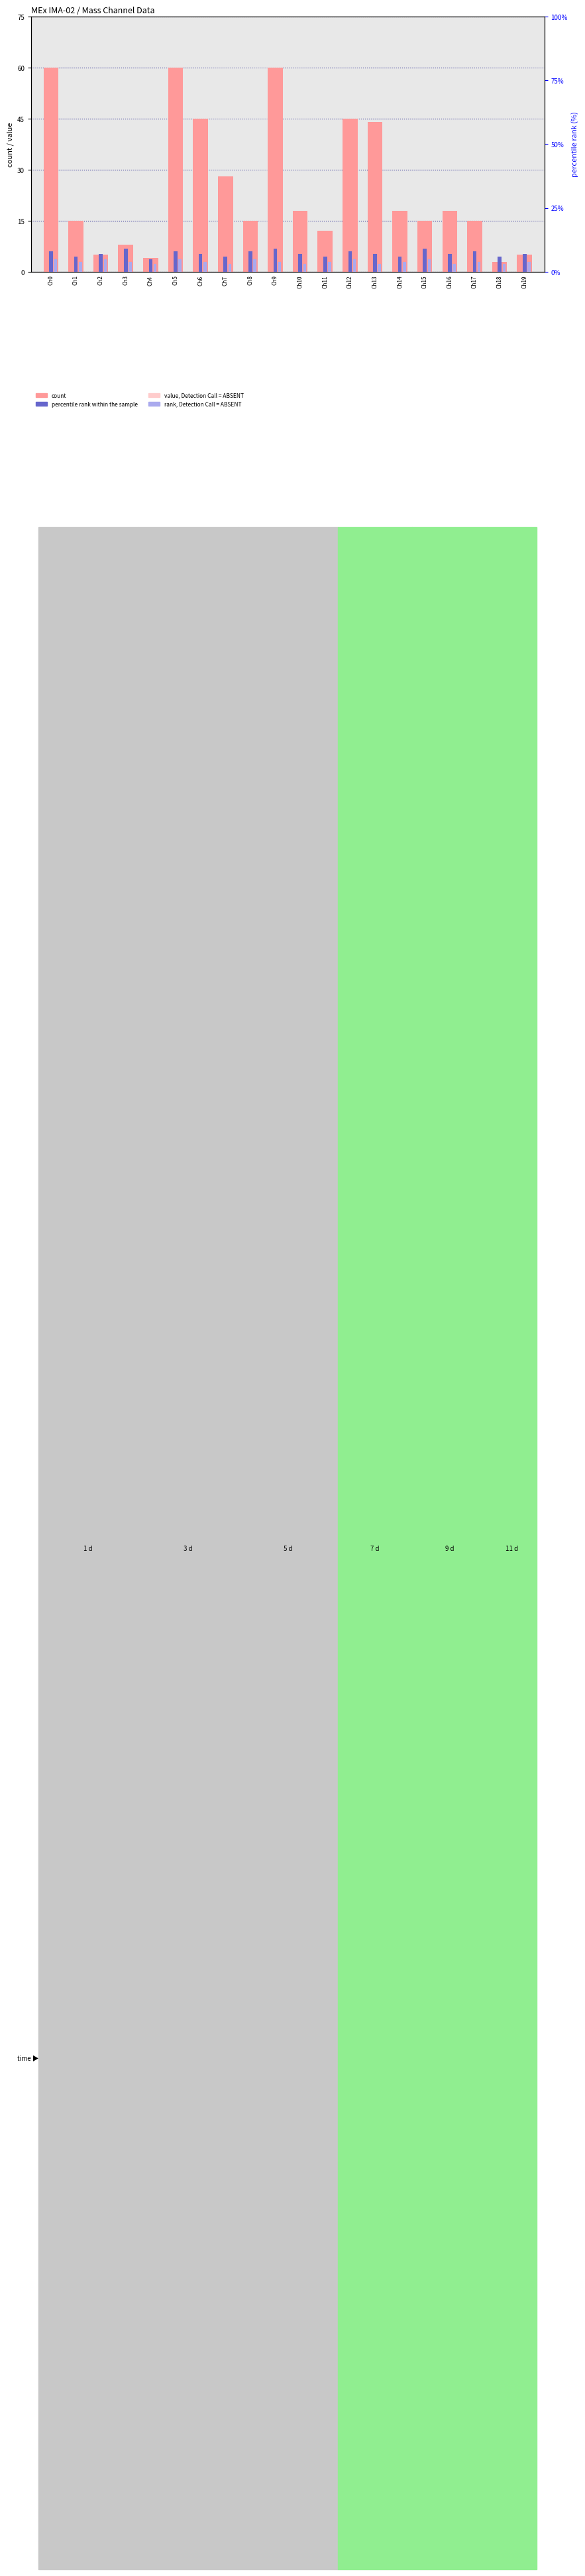

Between Ch13 and Ch19, which series saw the biggest shift?

count